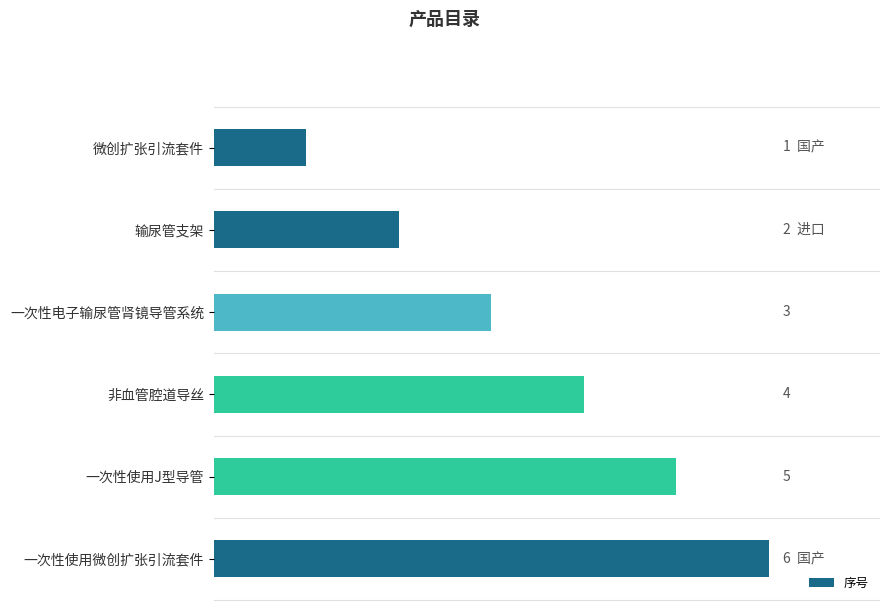

Where is the data nearest to the value 3?

一次性电子输尿管肾镜导管系统